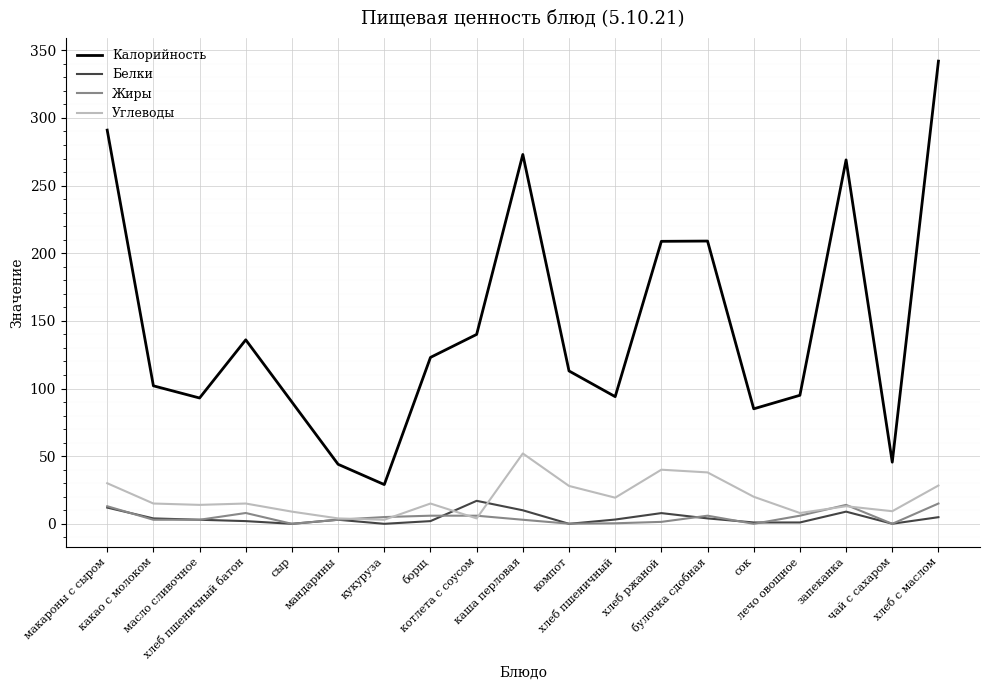

How many lines are shown in the chart?

4